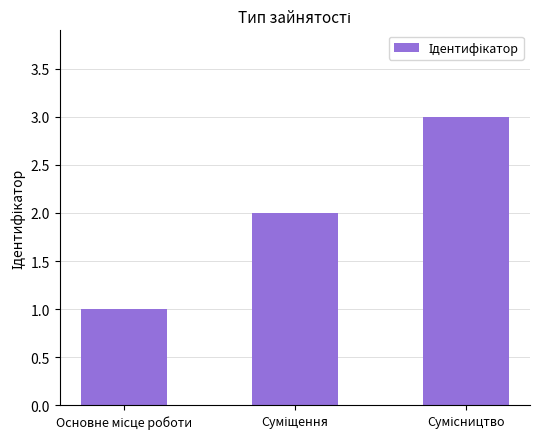

What is the greatest value displayed?

3